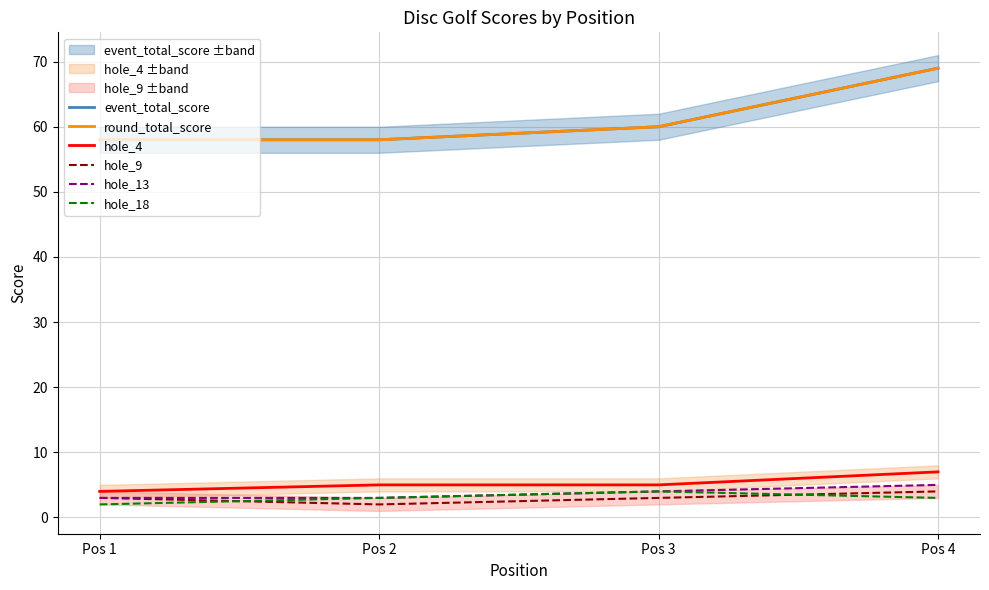

Is it true that event_total_score equals 98 at Pos 3?

False